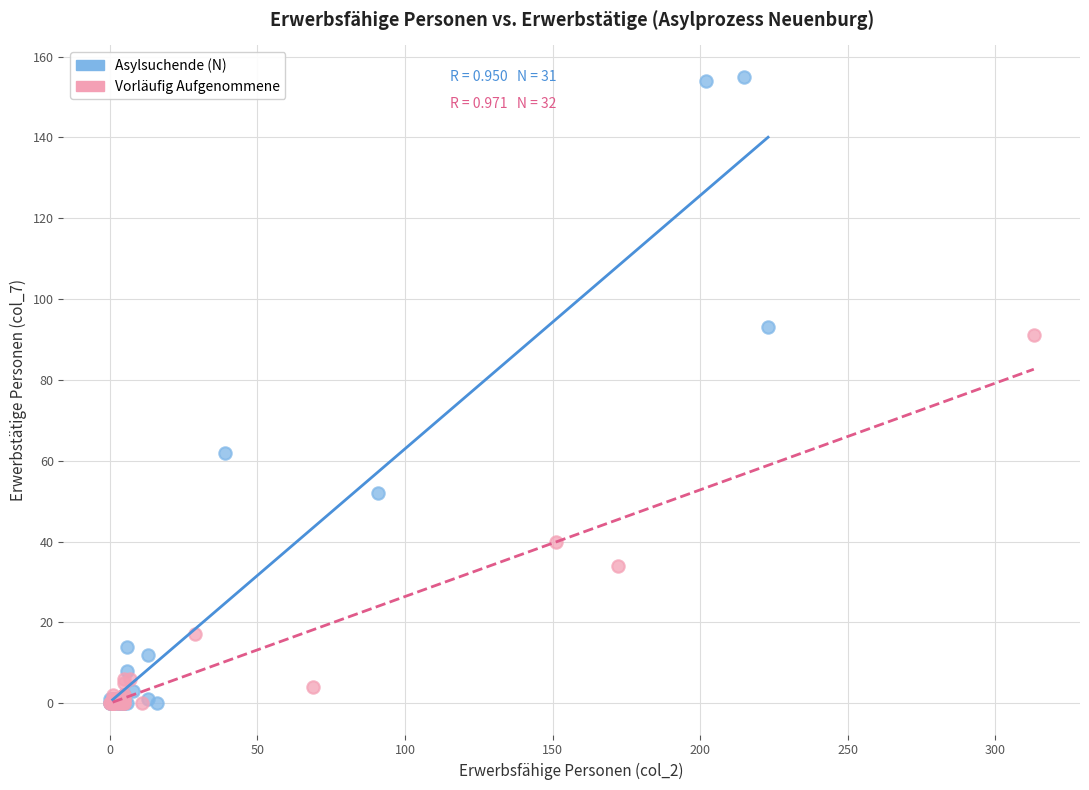

Which series has the widest spread of Y values?

Asylsuchende (N)